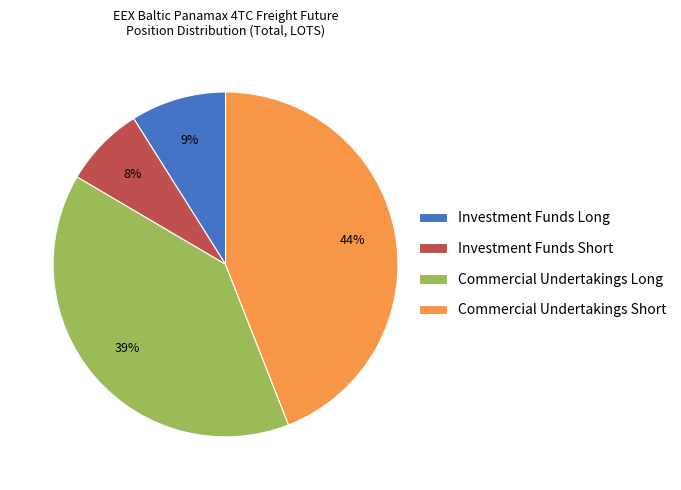

What is the largest slice in the pie chart?

Commercial Undertakings Short